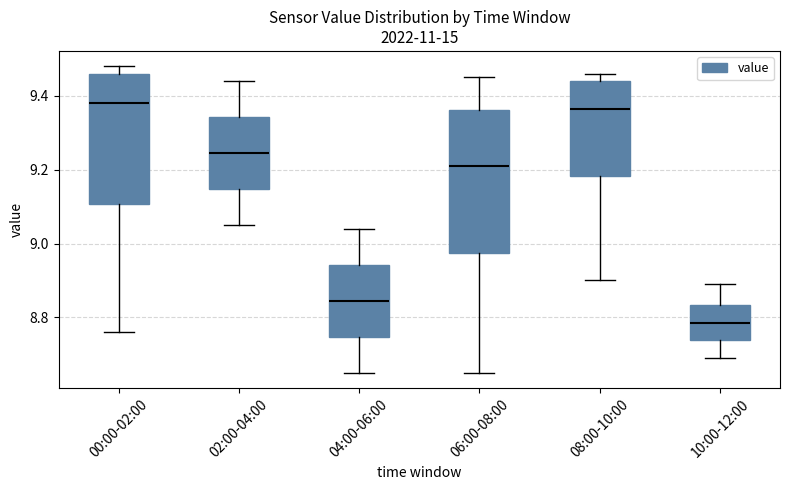

Reading left to right, transcribe this box plot: for each box, give where its median line is, the range the box spans, and where its two whiskers end, as read against the y-axis. The values are not printed on the chart, so give them approximately, as read against the axis.

00:00-02:00: median 9.38, box 9.10 to 9.46, whiskers 8.76 to 9.48
02:00-04:00: median 9.24, box 9.14 to 9.34, whiskers 9.06 to 9.44
04:00-06:00: median 8.84, box 8.74 to 8.94, whiskers 8.66 to 9.04
06:00-08:00: median 9.22, box 8.98 to 9.36, whiskers 8.66 to 9.46
08:00-10:00: median 9.36, box 9.18 to 9.44, whiskers 8.90 to 9.46
10:00-12:00: median 8.78, box 8.74 to 8.84, whiskers 8.70 to 8.90